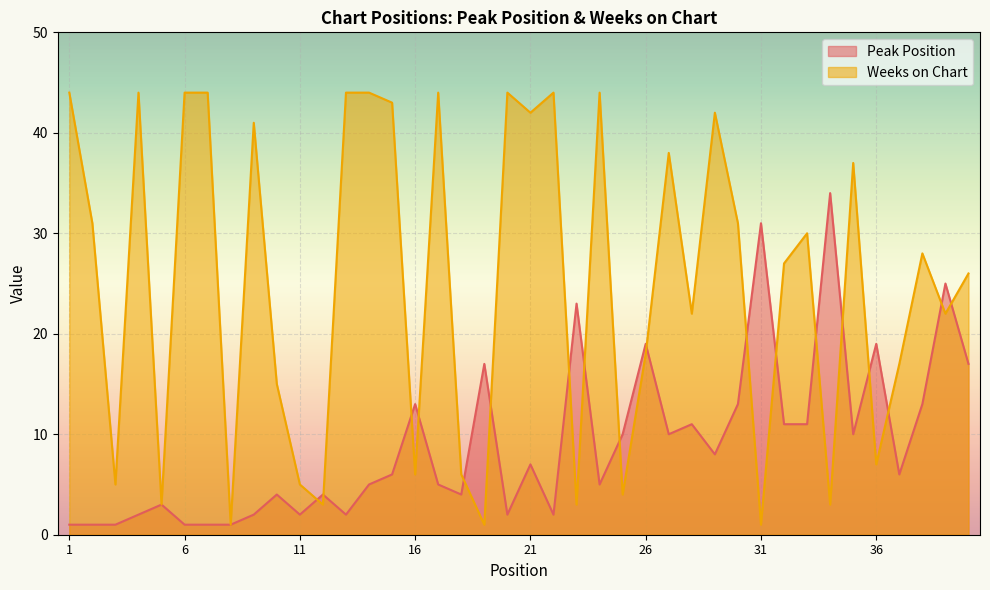

In Weeks on Chart, how many points are lower than both neighbors (excluding endpoints)?

14